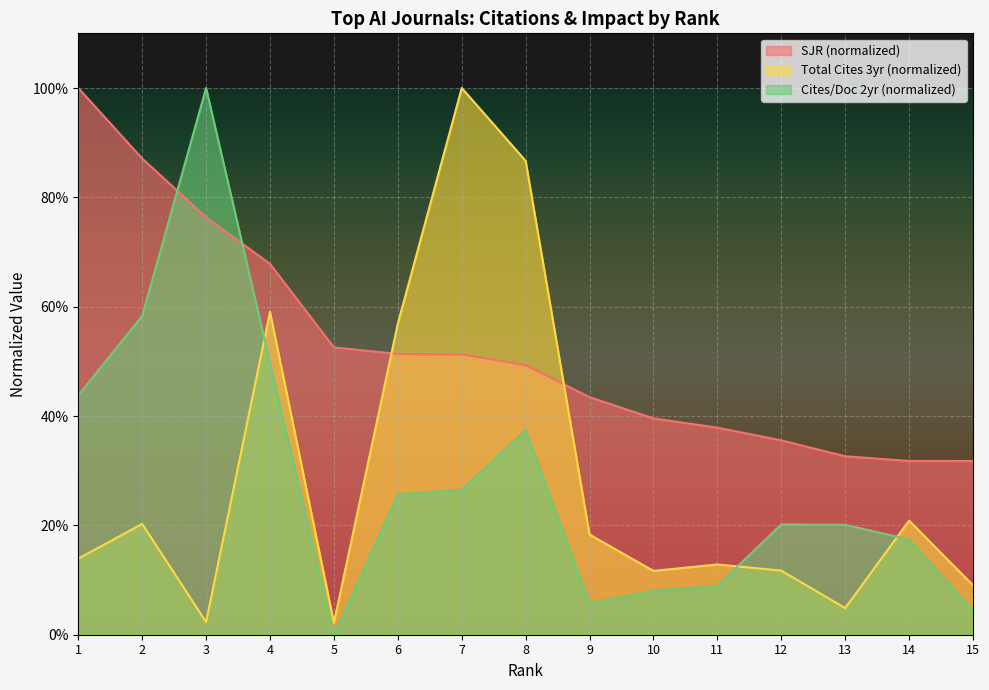

Reading left to right, transcribe all the data shown in this chart.

Total Cites (3years): 0.1	0.2	0.0	0.6	0.0	0.6	1.0	0.9	0.2	0.1	0.1	0.1	0.0	0.2	0.1
Cites / Doc. (2years): 0.4	0.6	1.0	0.5	0.0	0.3	0.3	0.4	0.1	0.1	0.1	0.2	0.2	0.2	0.0
SJR: 1.0	0.9	0.8	0.7	0.5	0.5	0.5	0.5	0.4	0.4	0.4	0.4	0.3	0.3	0.3